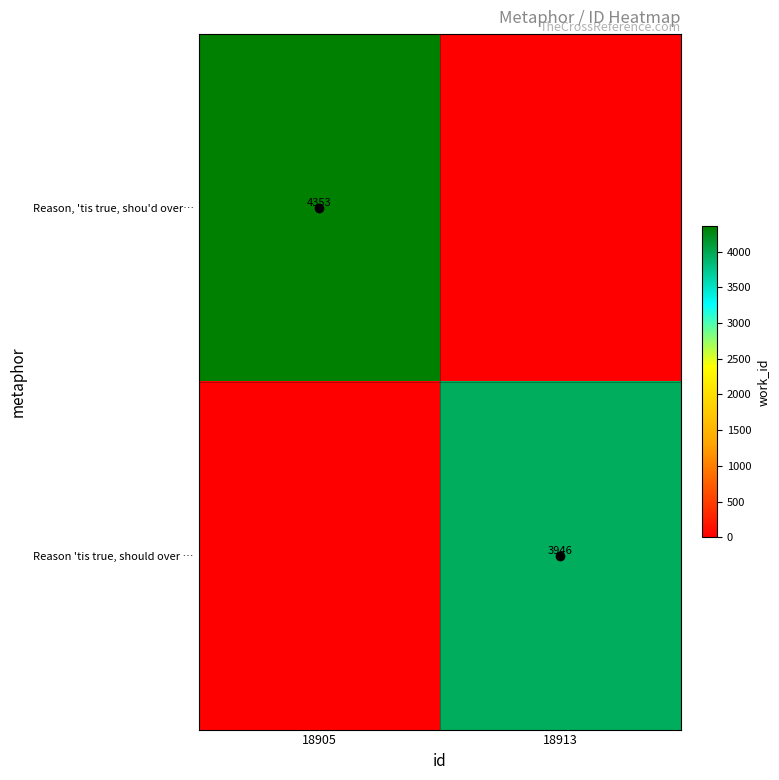

What is the difference between the Reason 'tis true, should over … values at 18913 and 18905?

3946